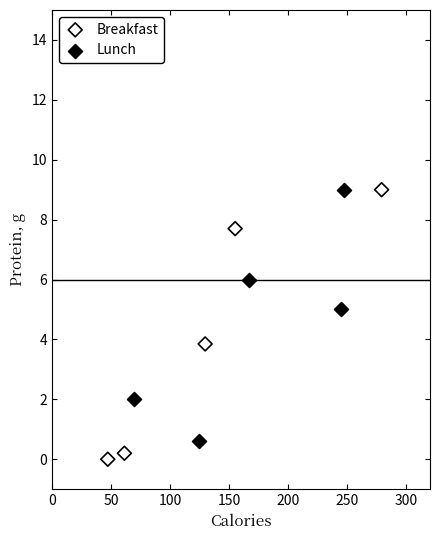

Which series contains the lowest Y value?

Breakfast